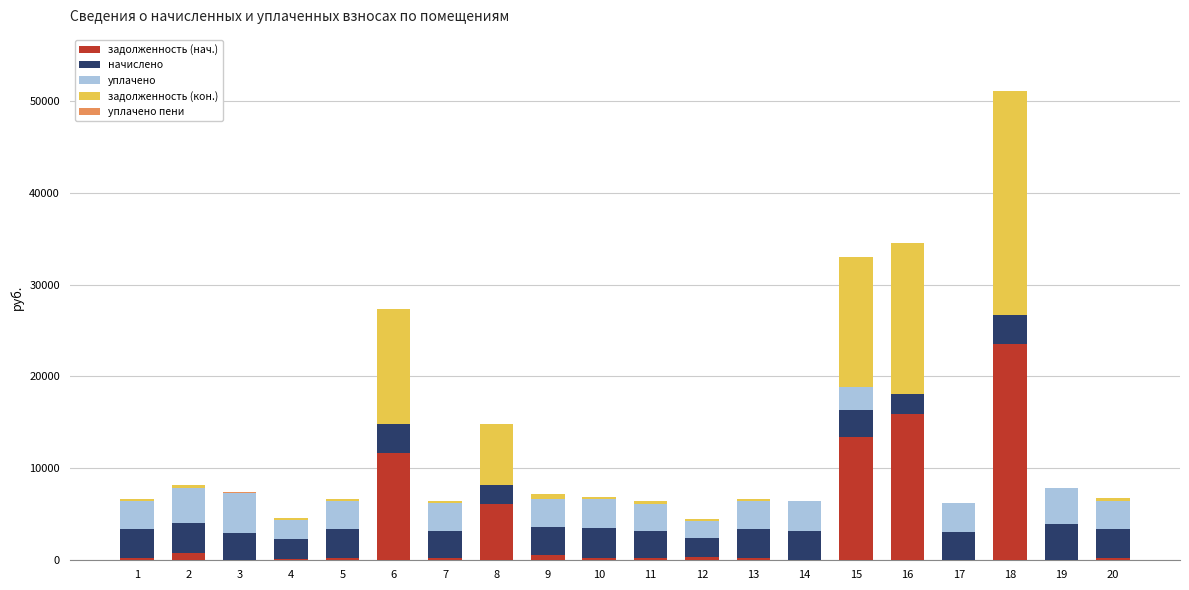

What is the total value across all series at 8?

14866.8